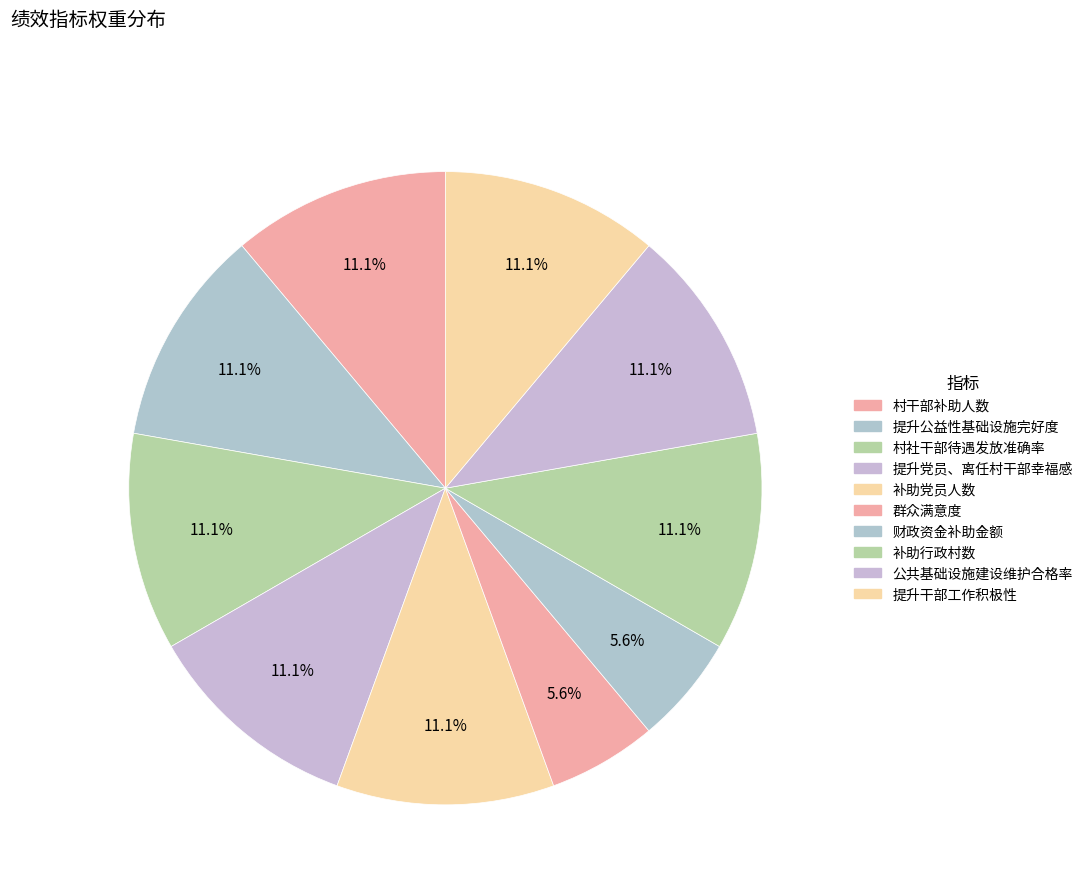

Approximately how many times larger is the value at 群众满意度 compared to 村社干部待遇发放准确率?

0.5